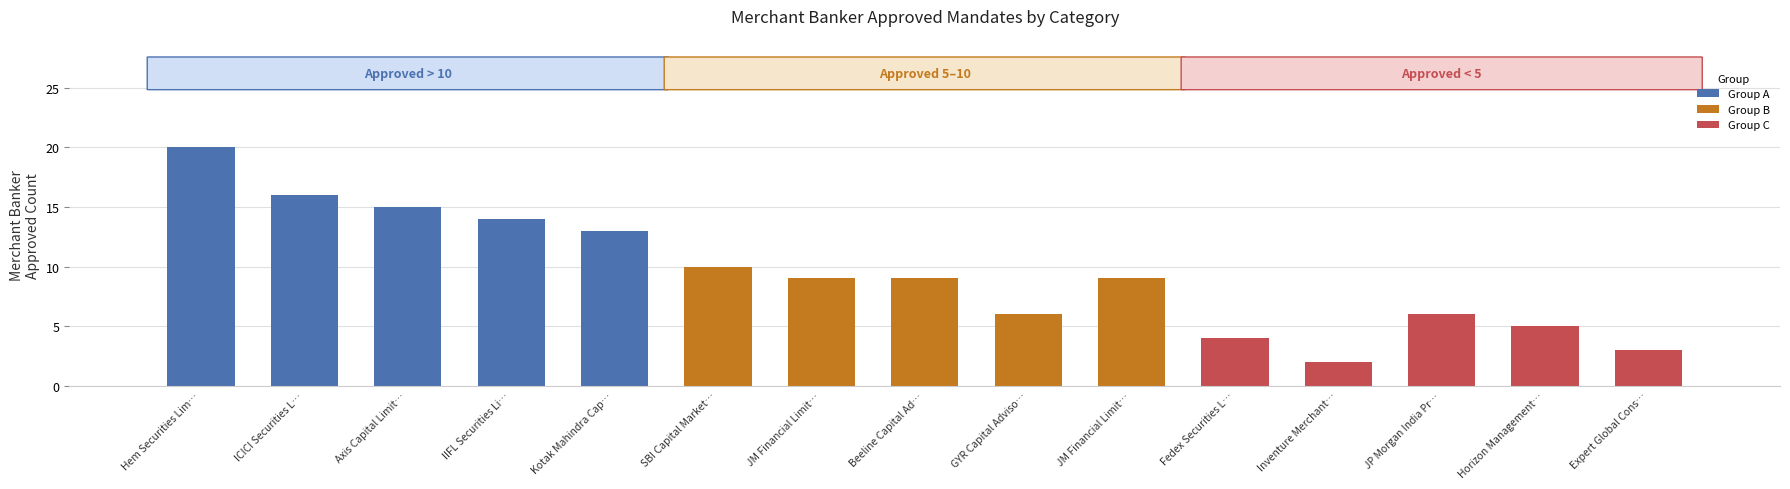

How many categories are shown in the chart?

15